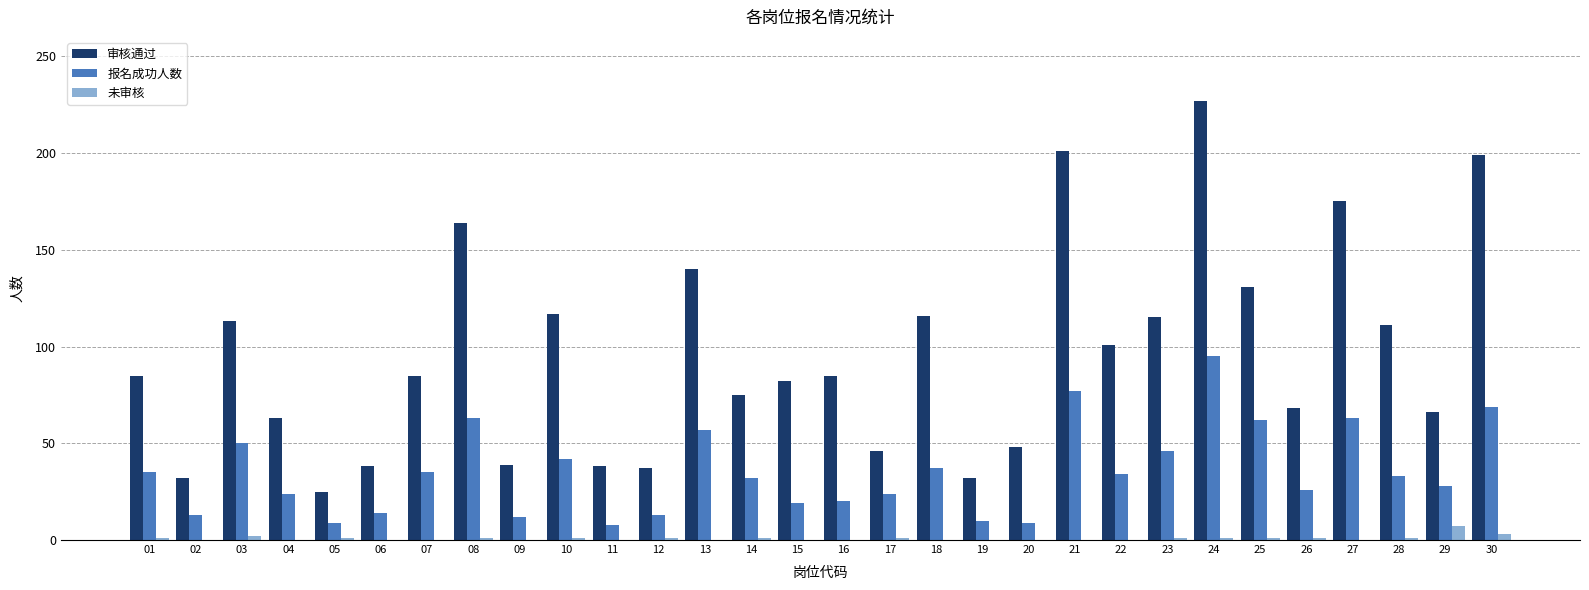

Which series has the largest total across all categories?

审核通过